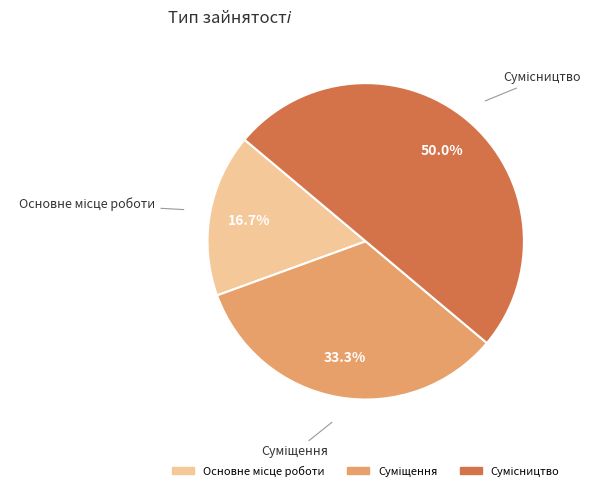

Is there a majority slice in this chart?

No